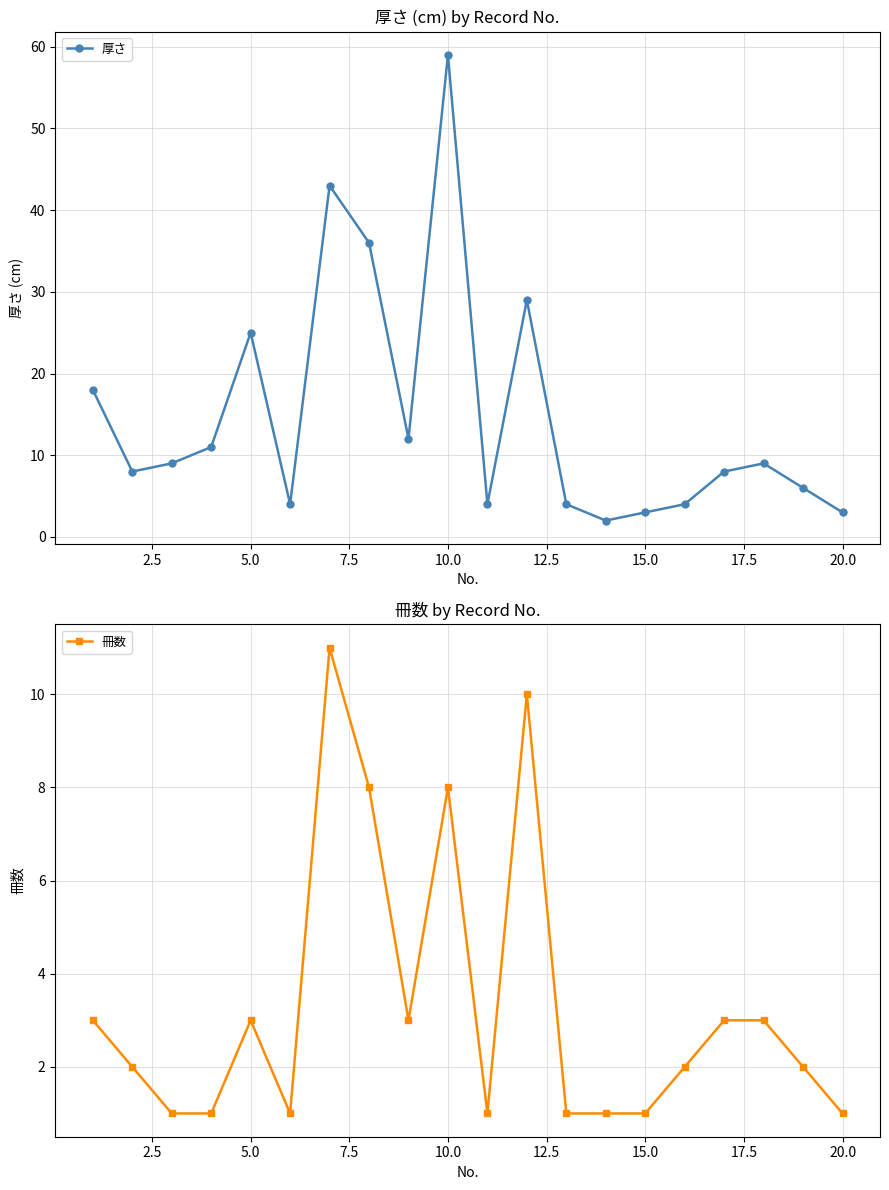

True or false: 厚さ has a value of 39 at 10.0.

False